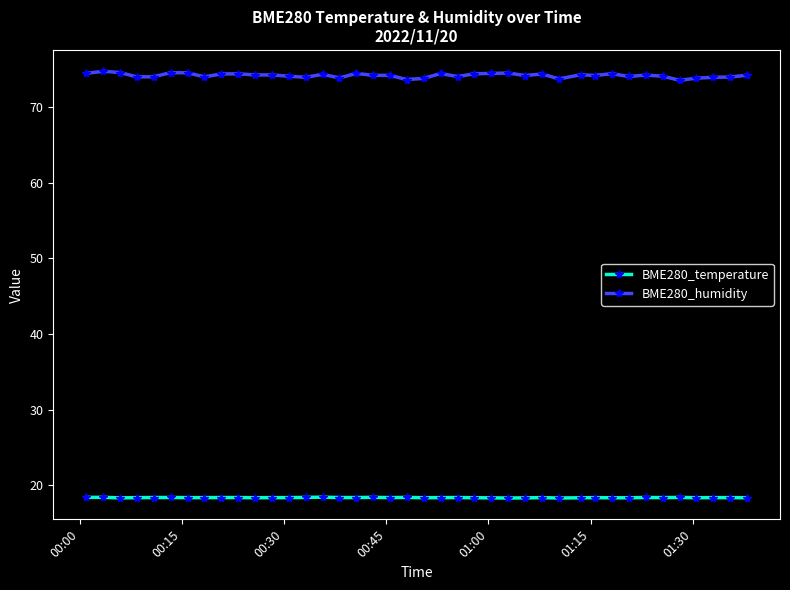

What is the value of the BME280_humidity point at the 25th from the left?

74.4